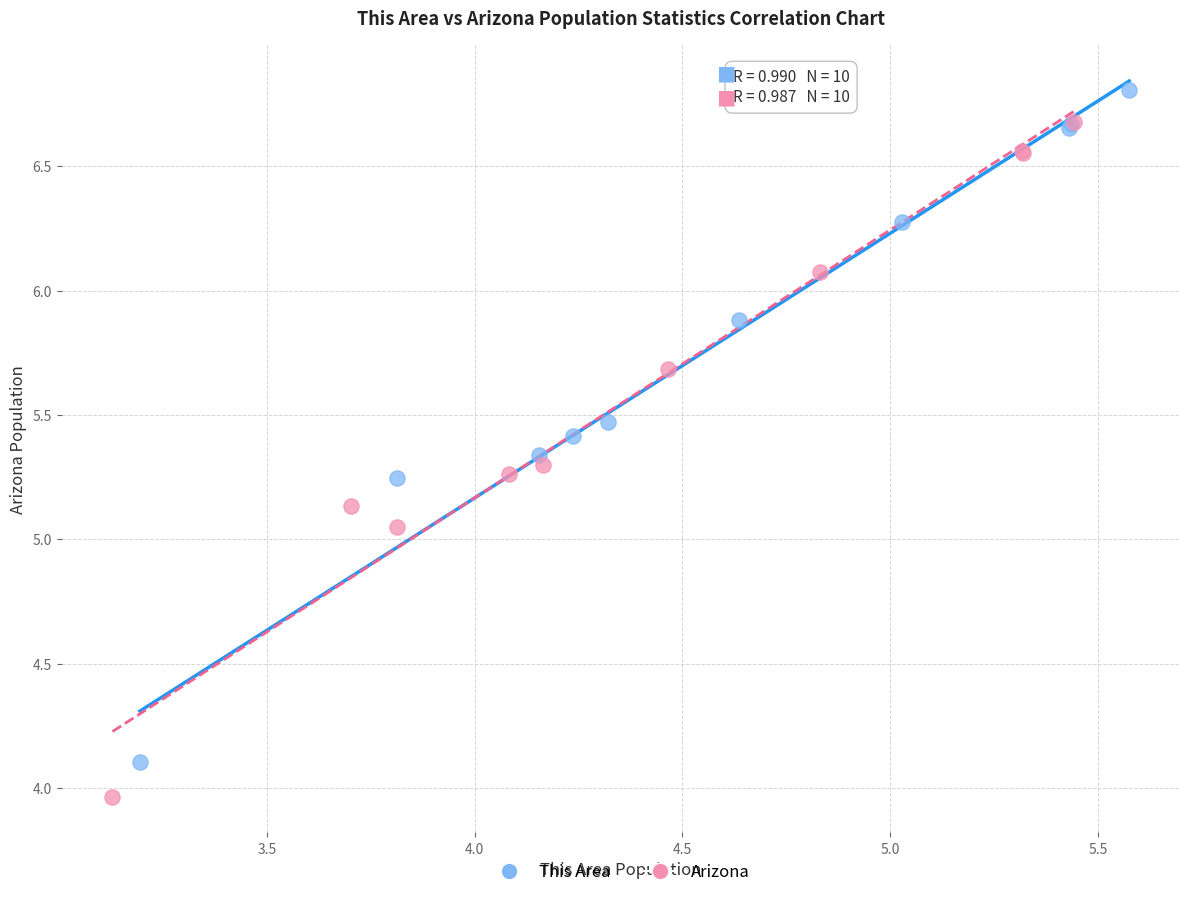

Which series has the largest Y range (max minus min)?

Arizona